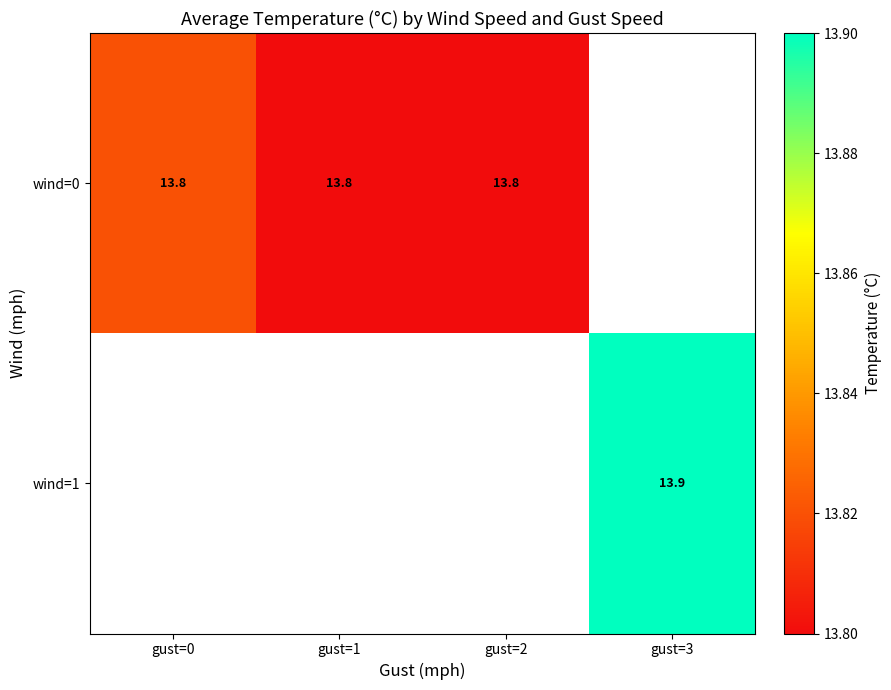

Is the value of wind=1 at gust=3 greater than the value of wind=0 at gust=0?

Yes